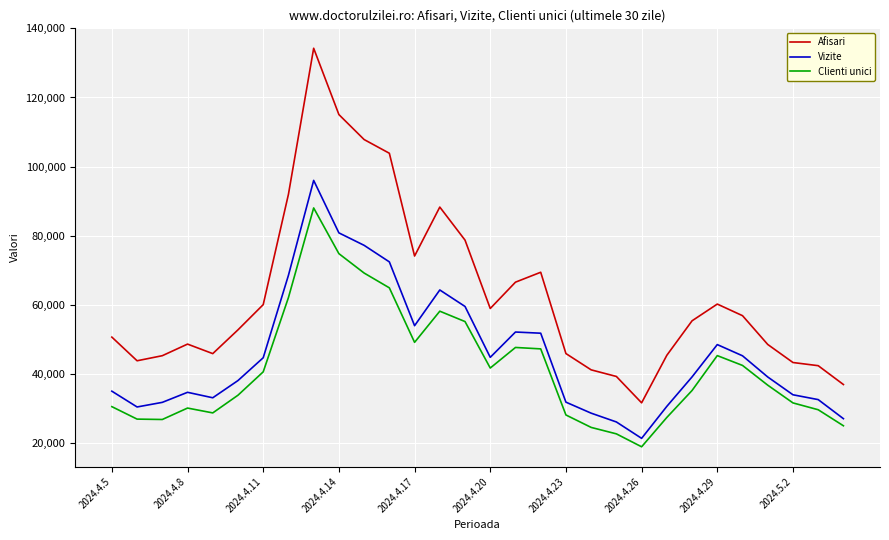

Which series has the largest range (max minus min)?

Afisari